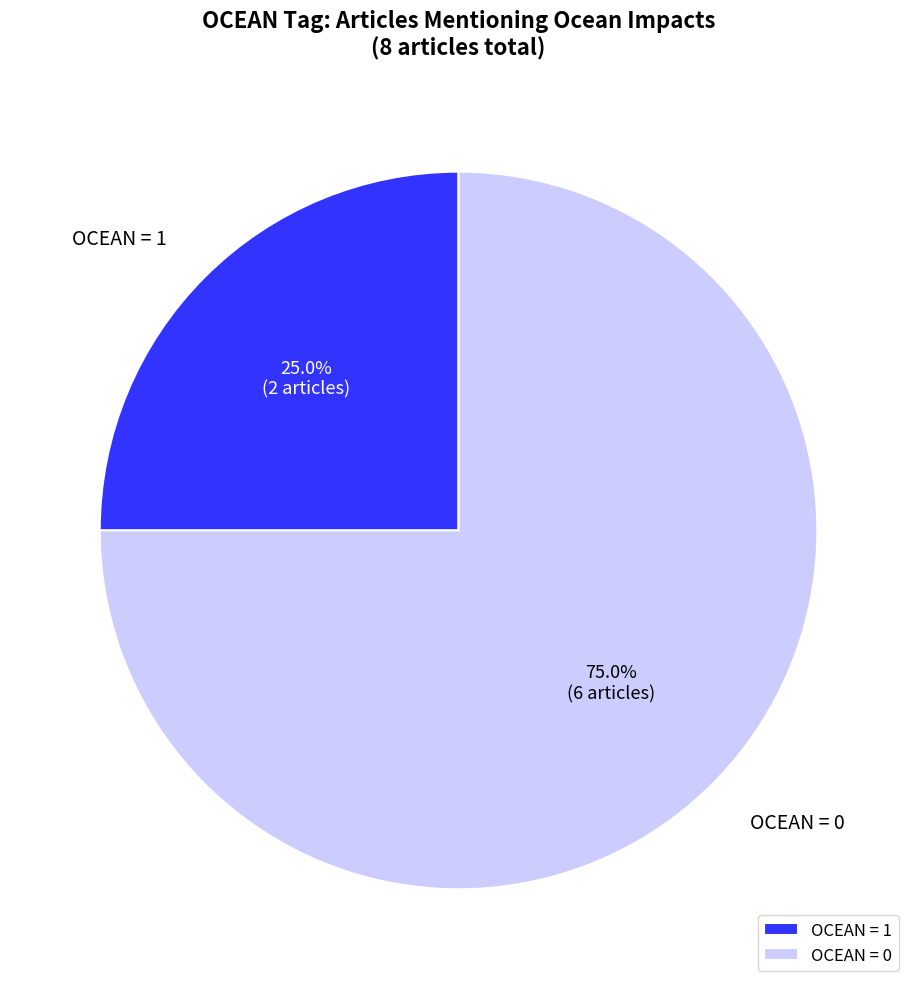

What is the largest slice in the pie chart?

OCEAN = 0